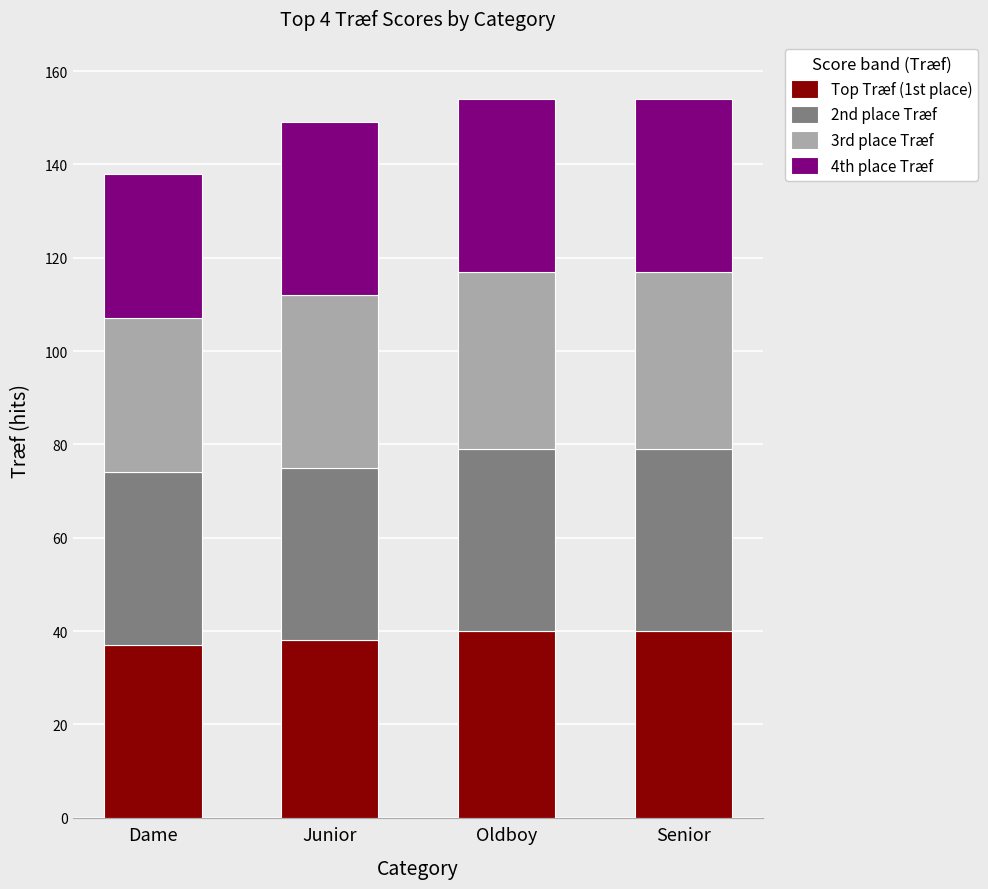

What is the average value of the Top Træf (1st place) series?

39